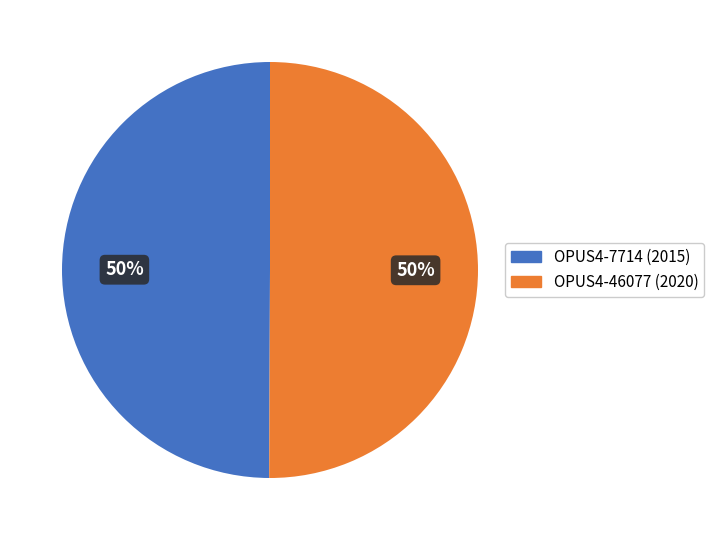

To the nearest percent, what is the combined percentage of OPUS4-7714 and OPUS4-46077?

100%